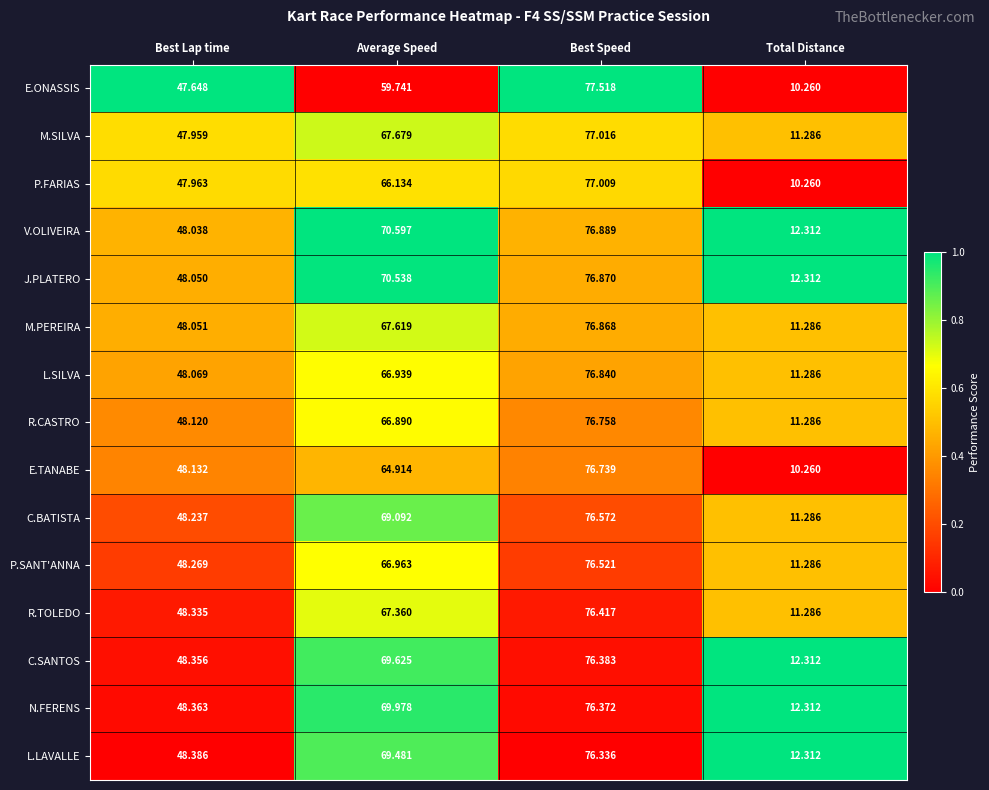

Which series changed the most between Best Speed and Total Distance?

E.ONASSIS